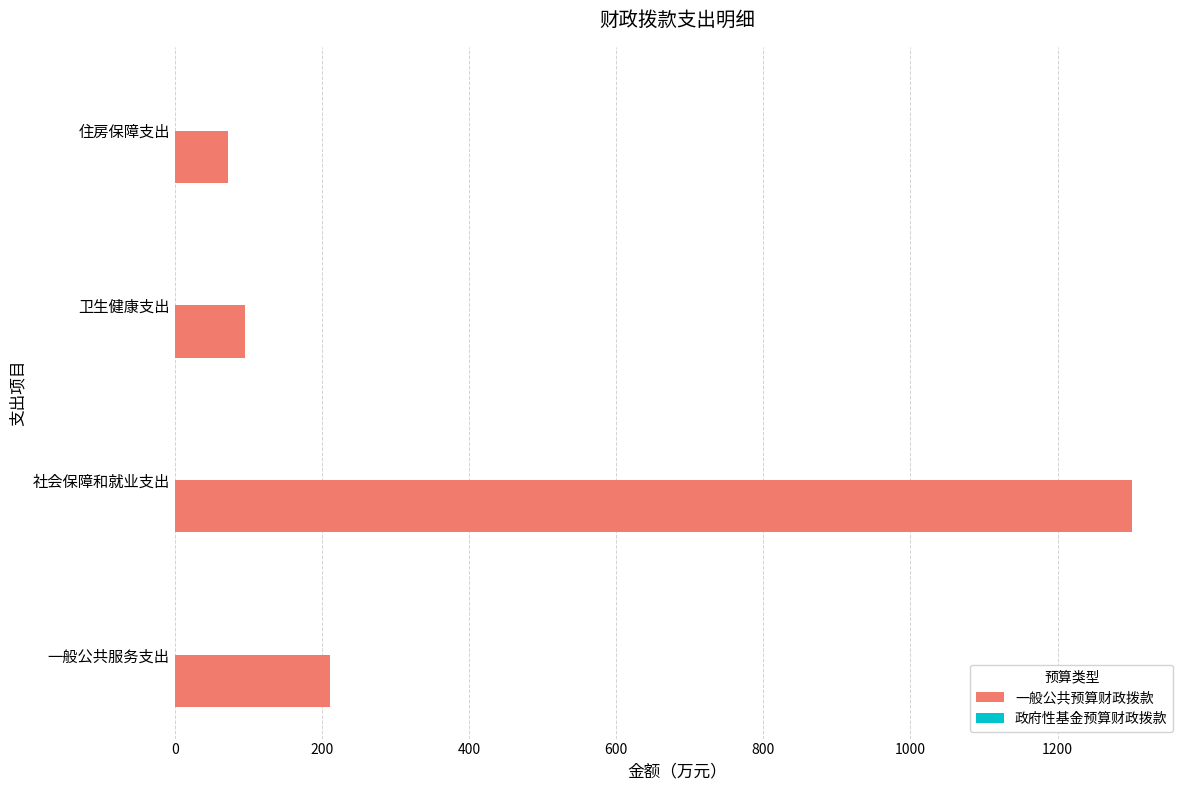

What is the change in value from 一般公共服务支出 to 住房保障支出?

-139.4